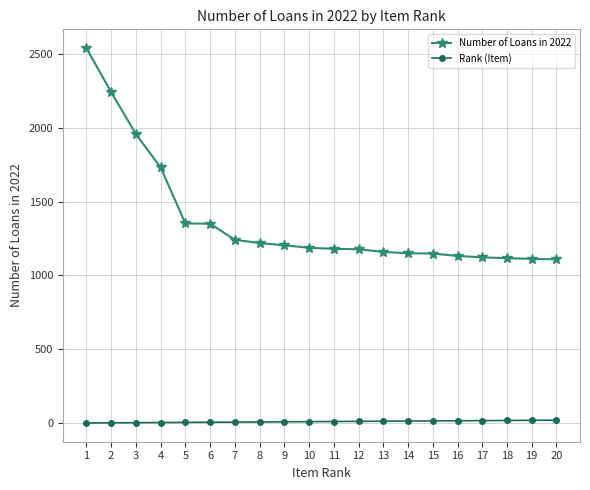

At which category is the sum across all series the highest?

1